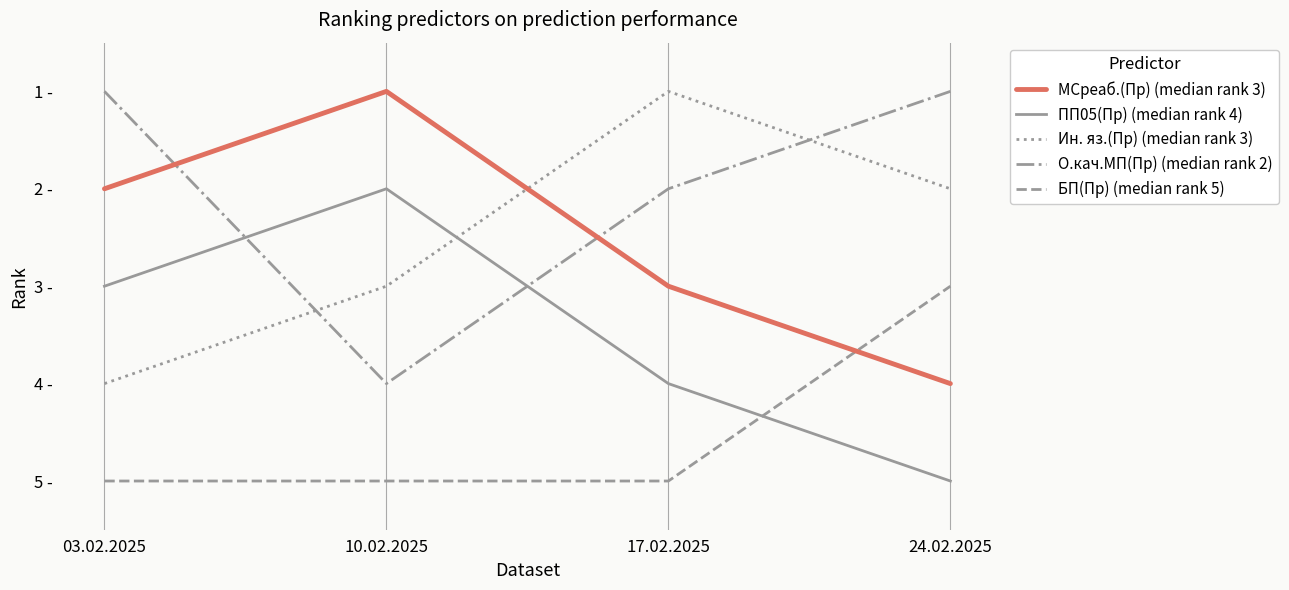

The value of МСреаб.(Пр) (median rank 3) at 17.02.2025 is 3. True or false?

True